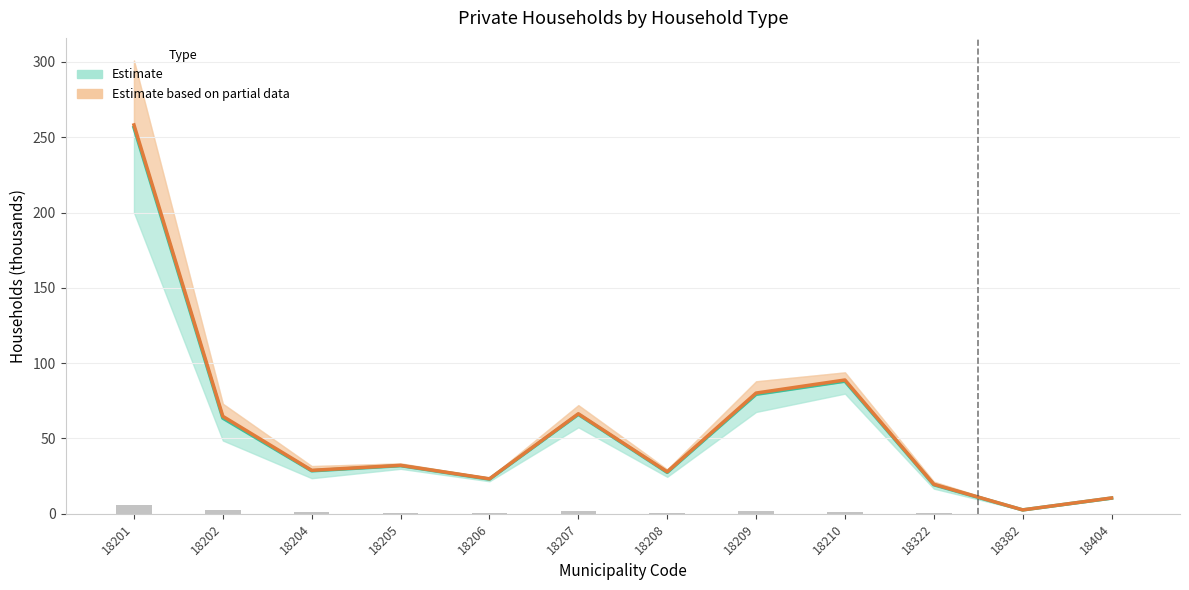

The Non-Family HH series shows 3.0 at 18209. True or false?

False